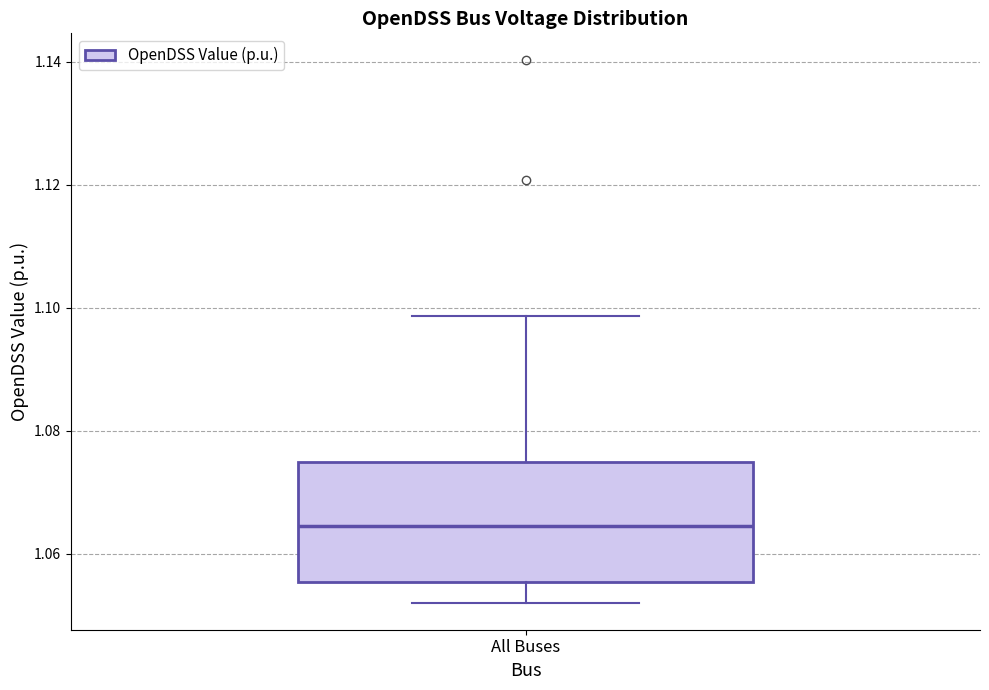

Transcribe this box plot: give where the median line is, the range the box spans, and where the two whiskers end, as read against the y-axis. The values are not printed on the chart, so give them approximately, as read against the axis.

median 1.064, box 1.056 to 1.074, whiskers 1.052 to 1.098